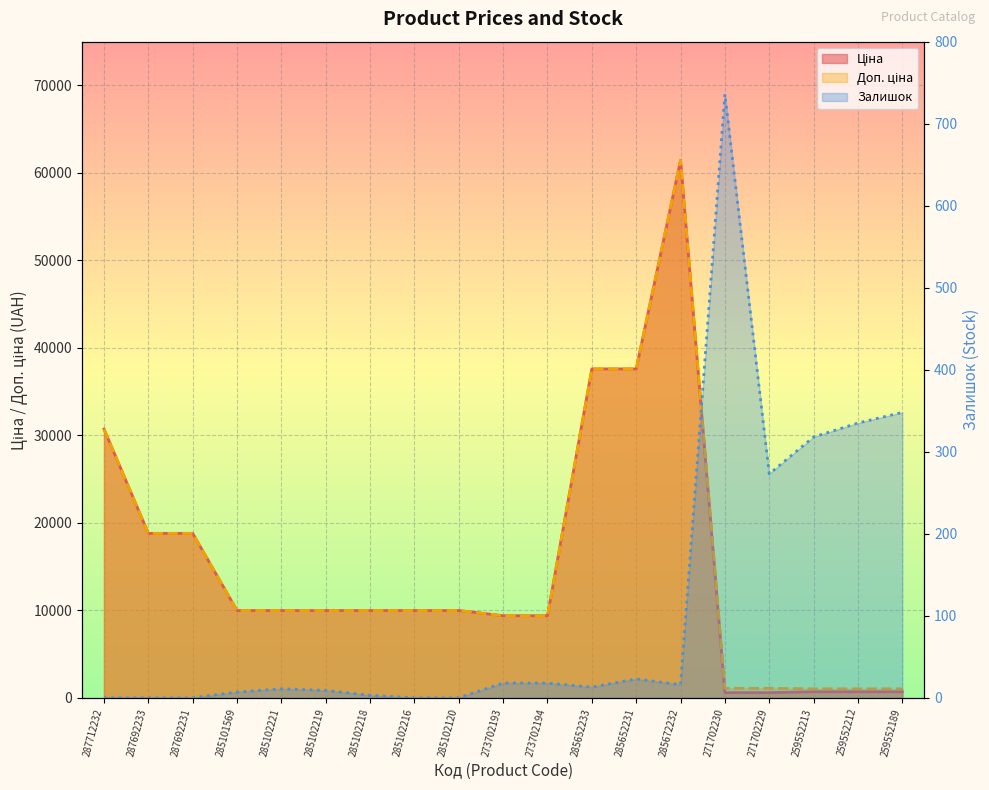

Which series changed the most between 285102120 and 273702194?

Ціна